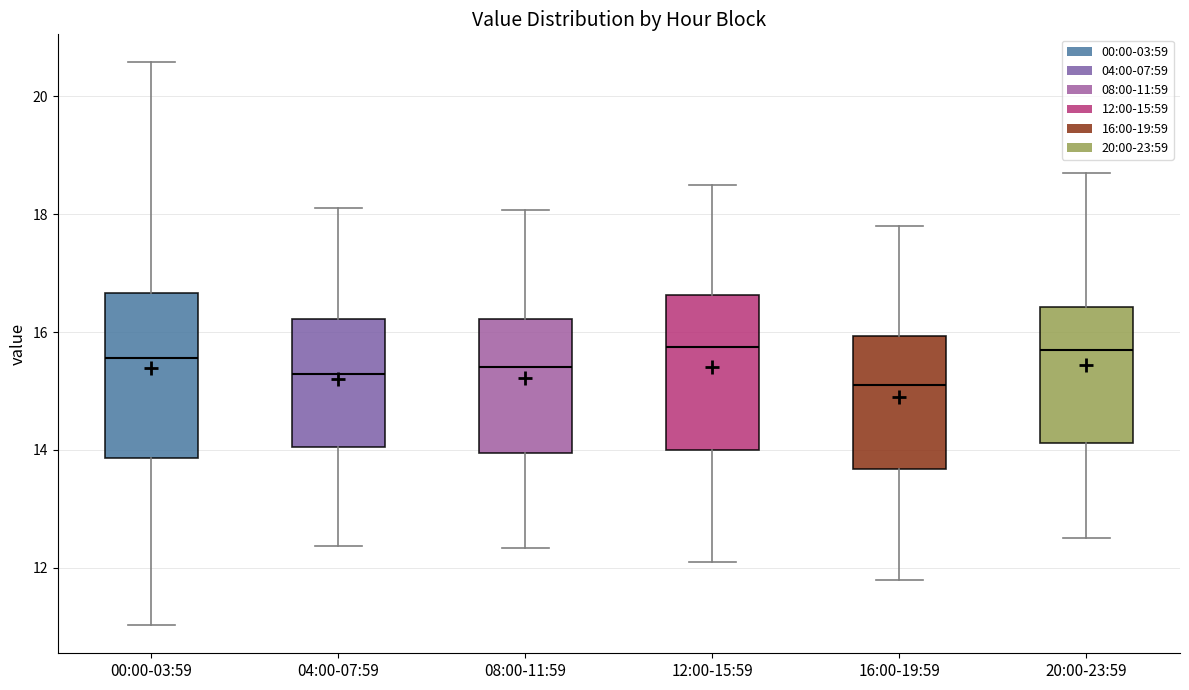

Reading left to right, read every box against the y-axis: the position of its median line, the range the box covers, and the ends of its whiskers. The values are not printed on the chart, so give them approximately, as read against the axis.

00:00-03:59: median 15.6, box 13.8 to 16.6, whiskers 11.0 to 20.6
04:00-07:59: median 15.2, box 14.0 to 16.2, whiskers 12.4 to 18.2
08:00-11:59: median 15.4, box 14.0 to 16.2, whiskers 12.4 to 18.0
12:00-15:59: median 15.8, box 14.0 to 16.6, whiskers 12.2 to 18.6
16:00-19:59: median 15.2, box 13.6 to 16.0, whiskers 11.8 to 17.8
20:00-23:59: median 15.8, box 14.2 to 16.4, whiskers 12.6 to 18.8